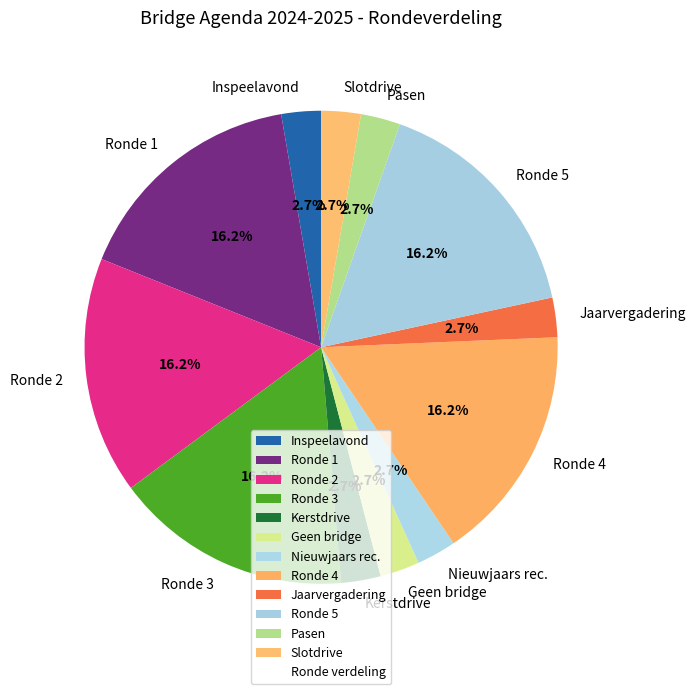

How much of the chart is everything except Geen bridge?

97.3%